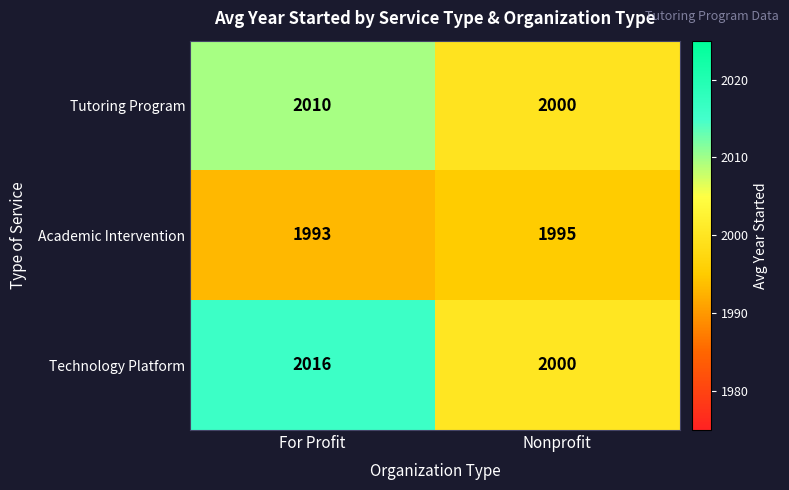

What is the sum of all Technology Platform values?

4016